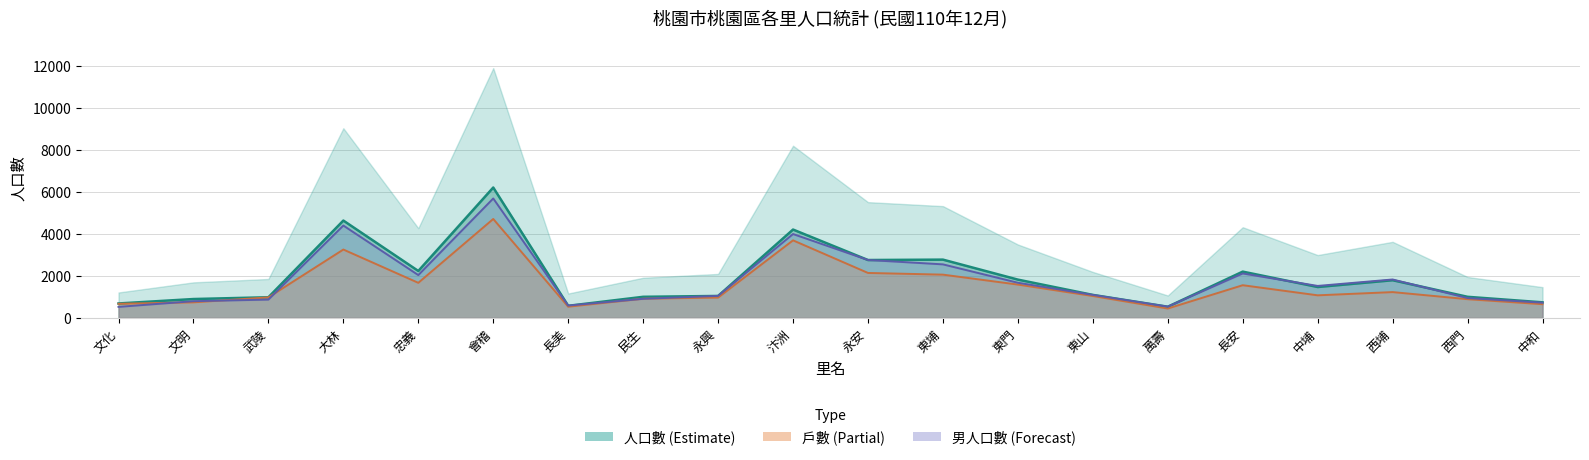

At which category is the sum across all series the highest?

會稽